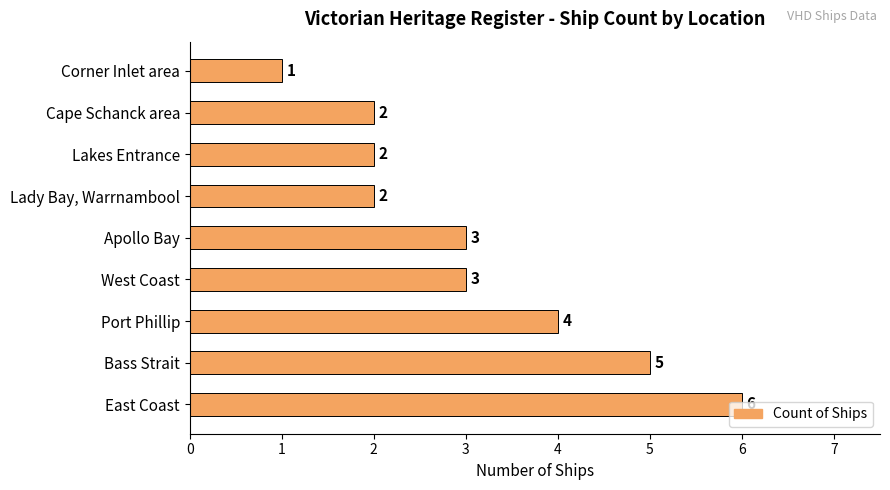

What is the change in value from East Coast to Lady Bay, Warrnambool?

-4